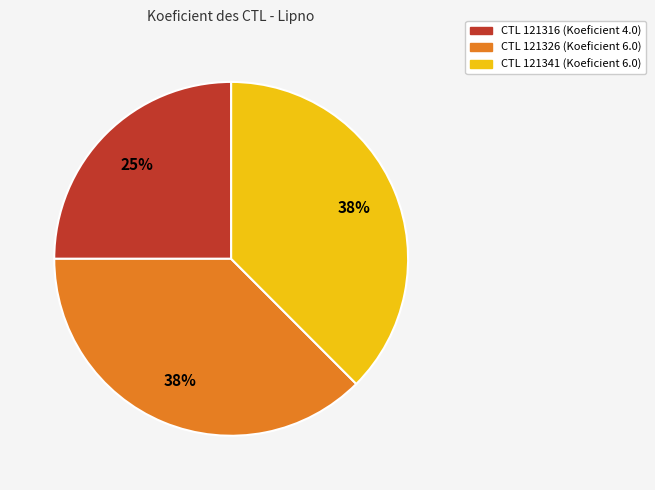

Is it true that CTL 121341 (Koeficient 6.0) is 38% of the pie?

True